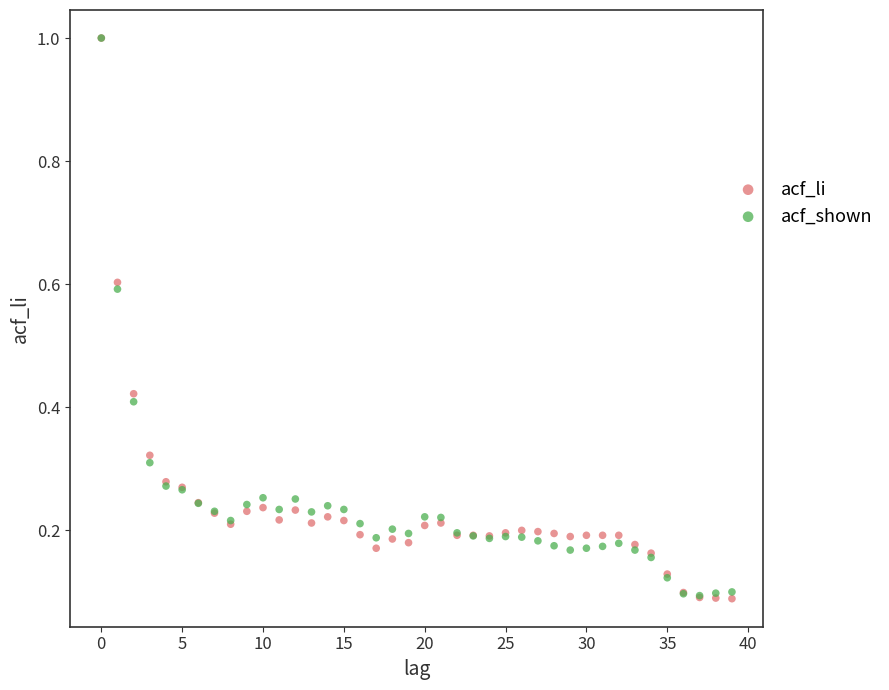

What are all the series names shown in the legend?

acf_li, acf_shown